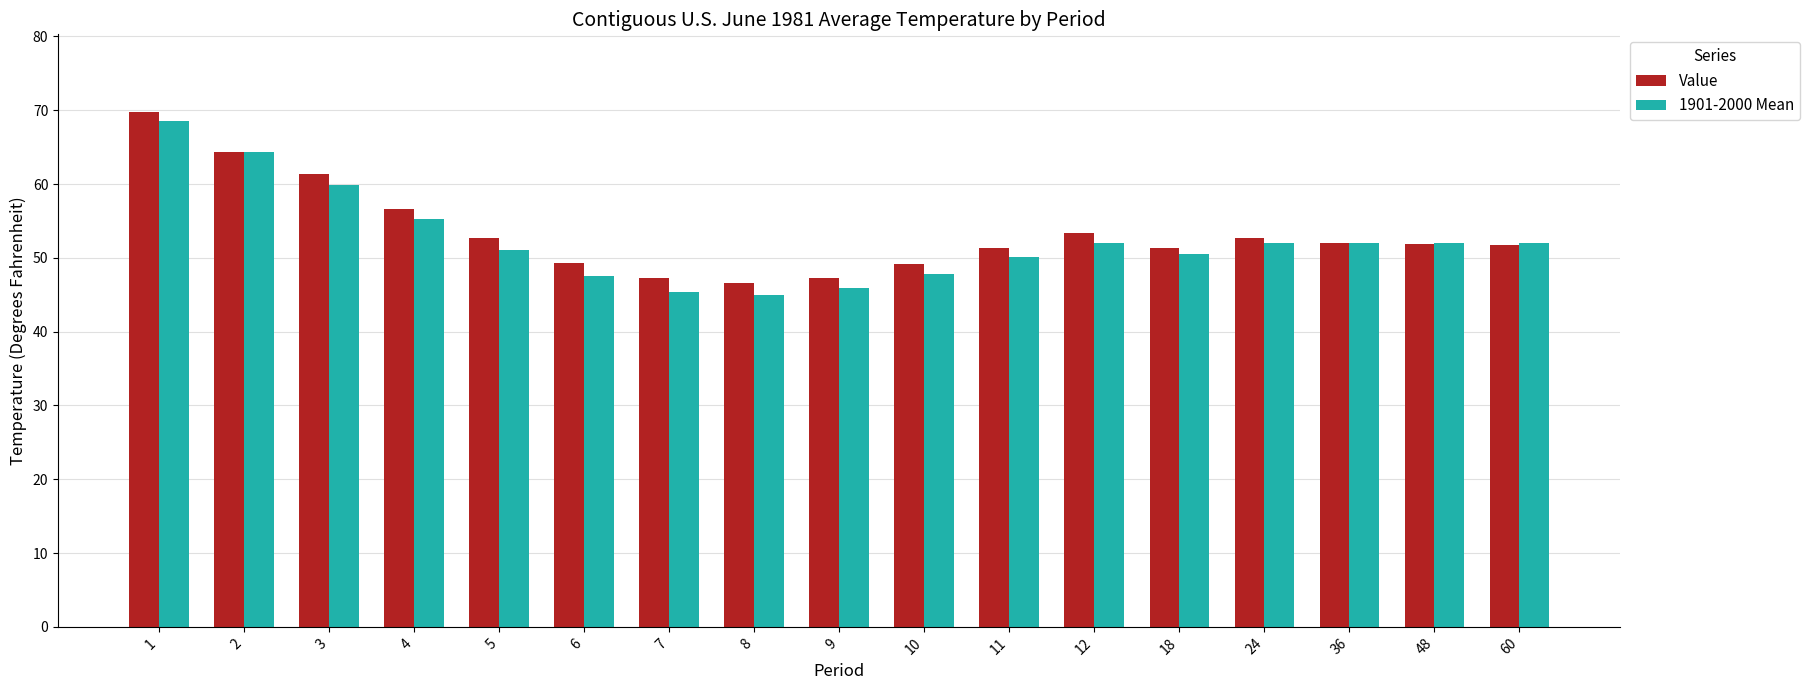

Are the bars horizontal?

No